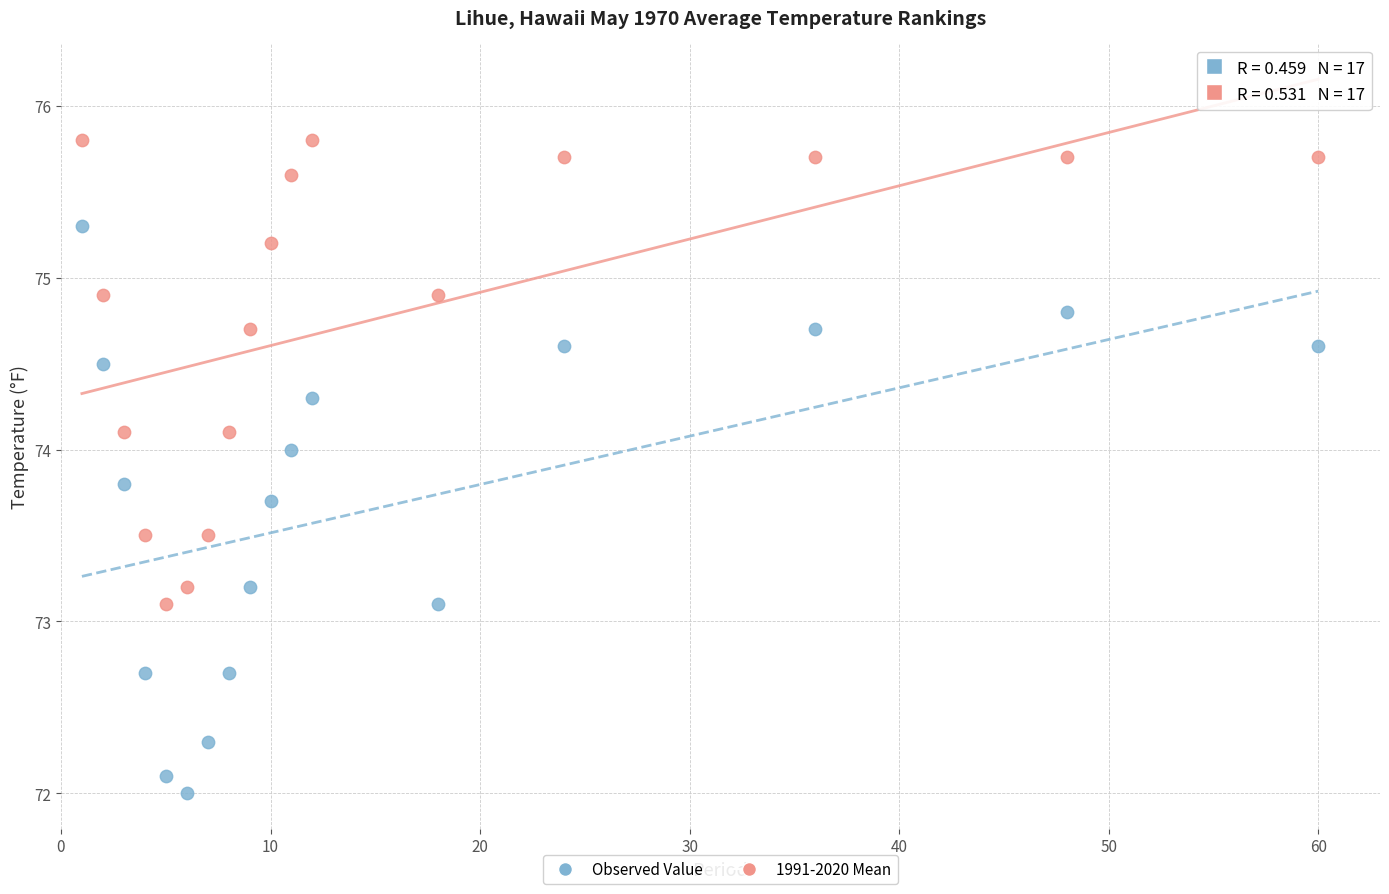

Which series reaches the maximum Y coordinate?

1991-2020 Mean